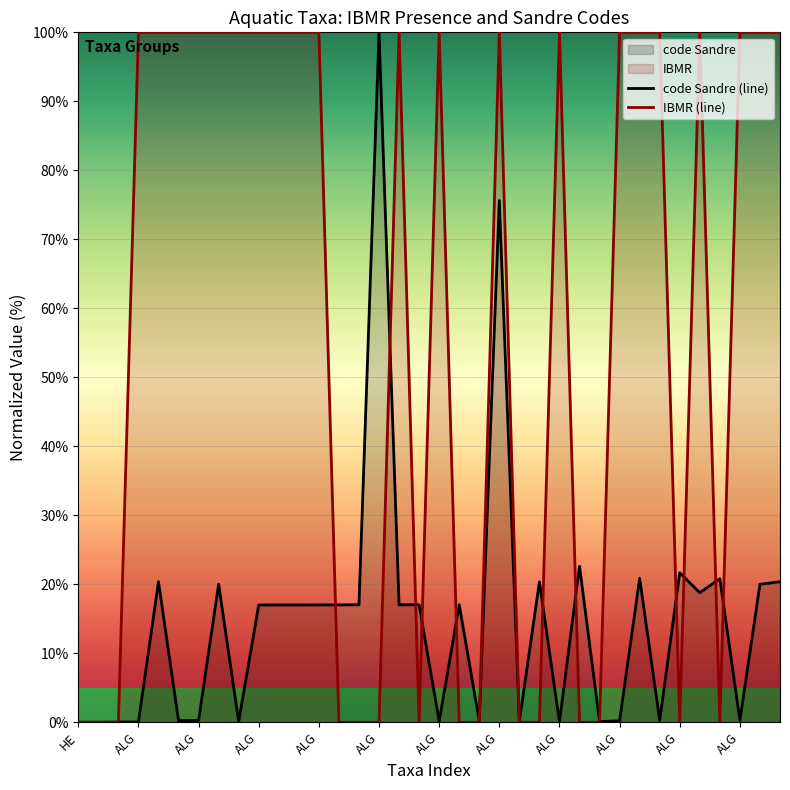

True or false: IBMR (line) has a value of -64.5 at ALG.

False